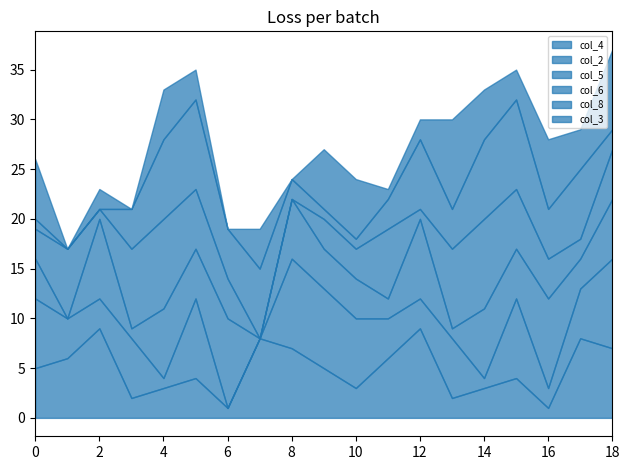

Reading right to left, transcribe all the data shown in this chart.

col_4: 7	8	1	4	3	2	9	6	3	5	7	8	1	4	3	2	9	6	5
col_2: 9	5	2	8	1	6	3	4	7	8	9	0	0	8	1	6	3	4	7
col_5: 6	3	9	5	7	1	8	2	4	4	6	0	9	5	7	1	8	0	4
col_6: 5	2	4	6	9	8	1	7	3	3	0	0	4	6	9	8	1	7	3
col_8: 2	7	5	9	8	4	7	3	1	1	2	7	5	9	8	4	0	0	1
col_3: 8	4	7	3	5	9	2	1	6	6	0	4	0	3	5	0	2	0	6